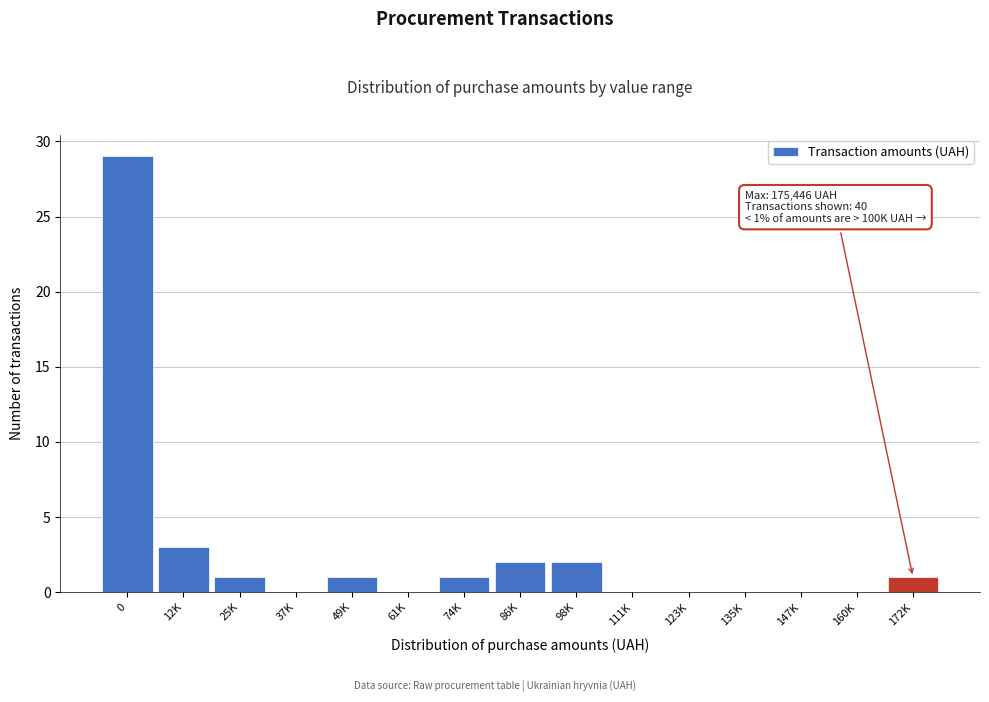

Reading left to right, list all the values displayed in this chart.

0=29	12K=3	25K=1	37K=0	49K=1	61K=0	74K=1	86K=2	98K=2	111K=0	123K=0	135K=0	147K=0	160K=0	172K=1